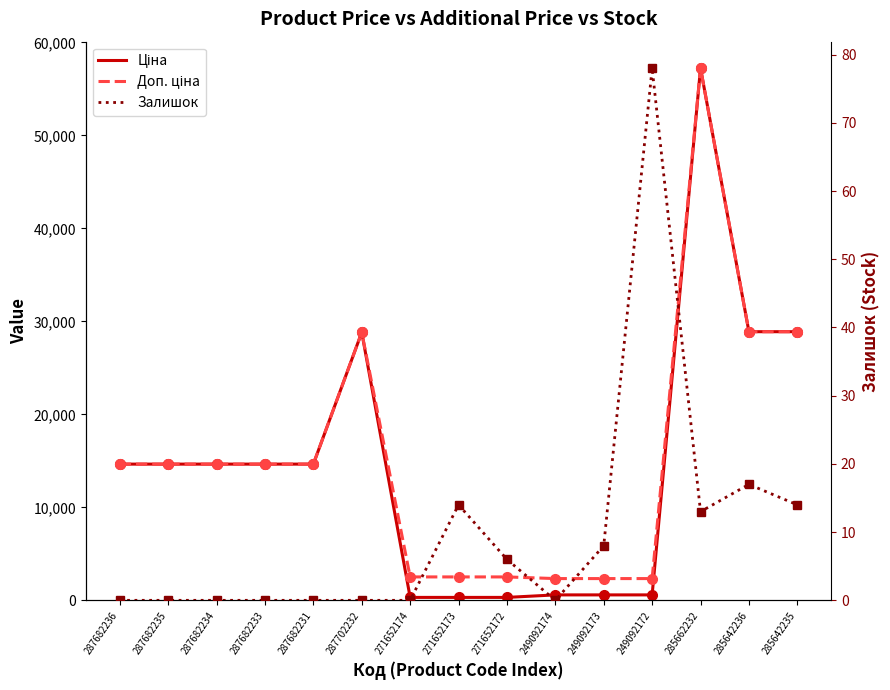

What position from the left is 271652174?

7